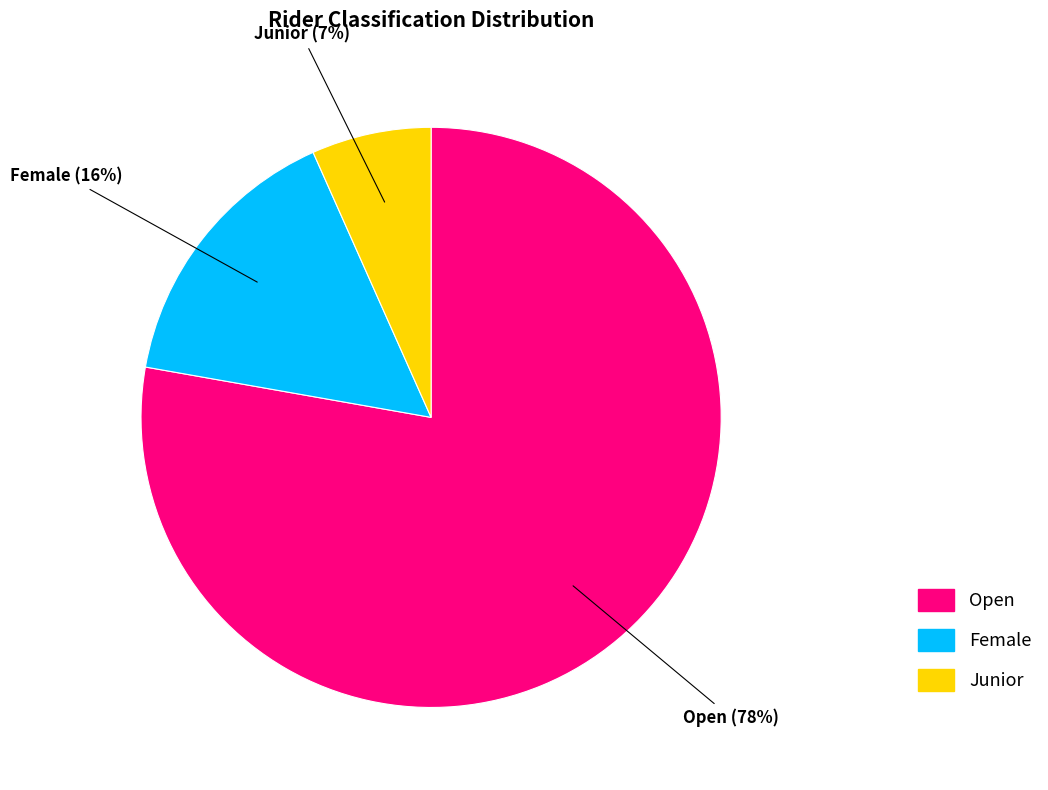

To the nearest percent, what is the combined percentage of Open and Female?

93%